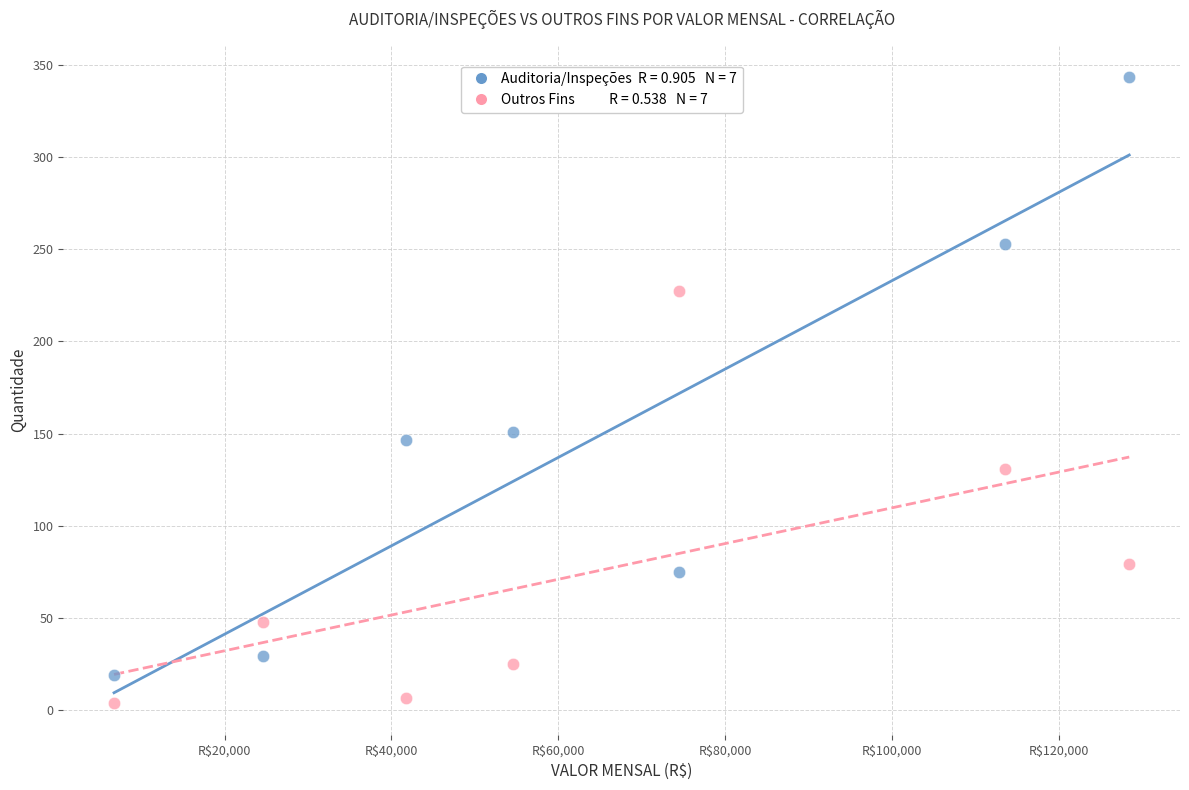

Across all data points, what is the range of X values (max minus min)?

121655.2